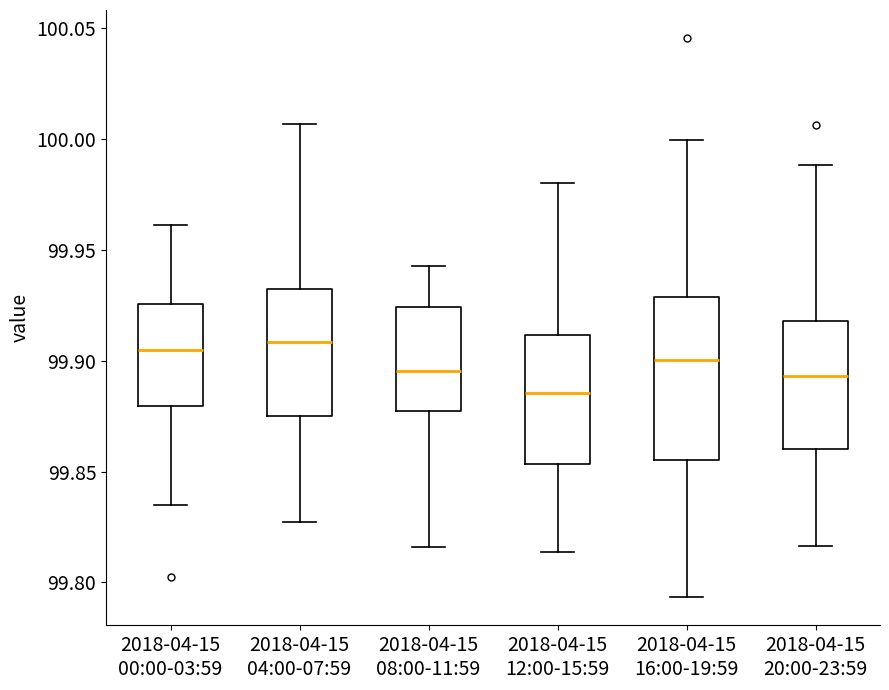

Comparing the boxes themselves (not the whiskers), which one is the tallest?

2018-04-15 16:00-19:59